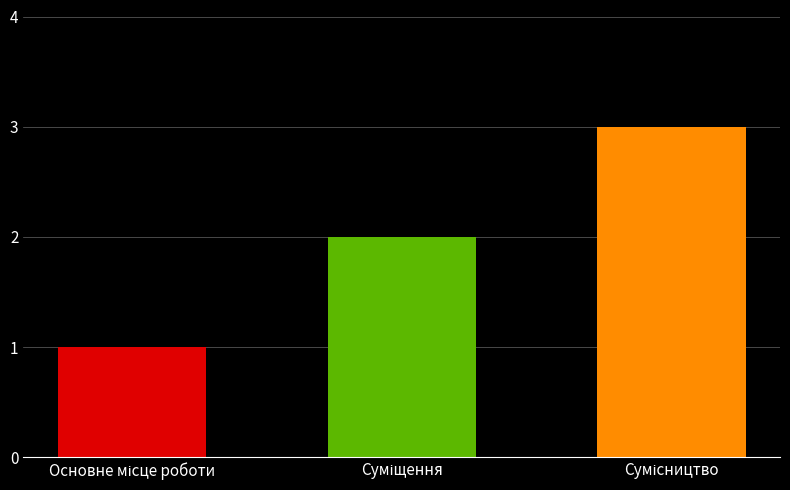

What is the sum of all values?

6